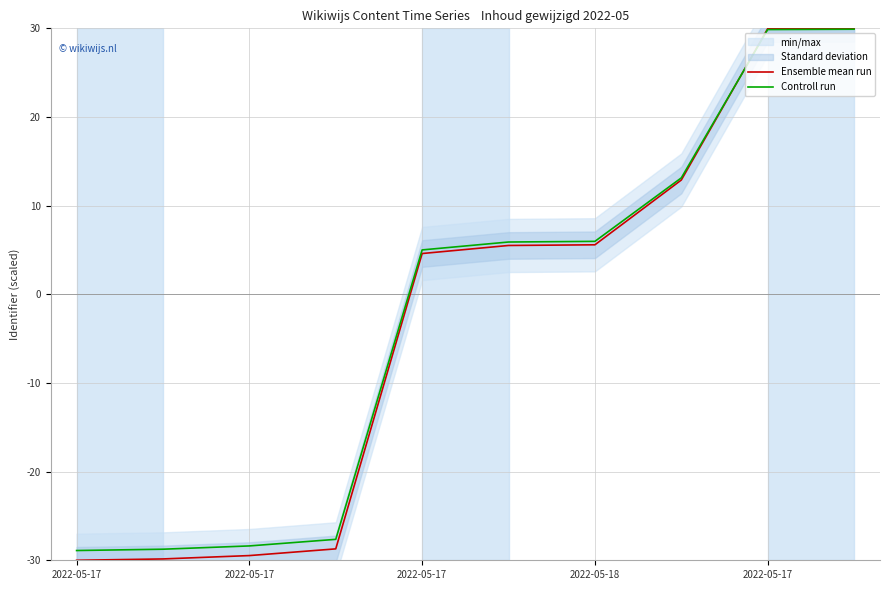

How many data points in Ensemble mean run are less than 5?

5